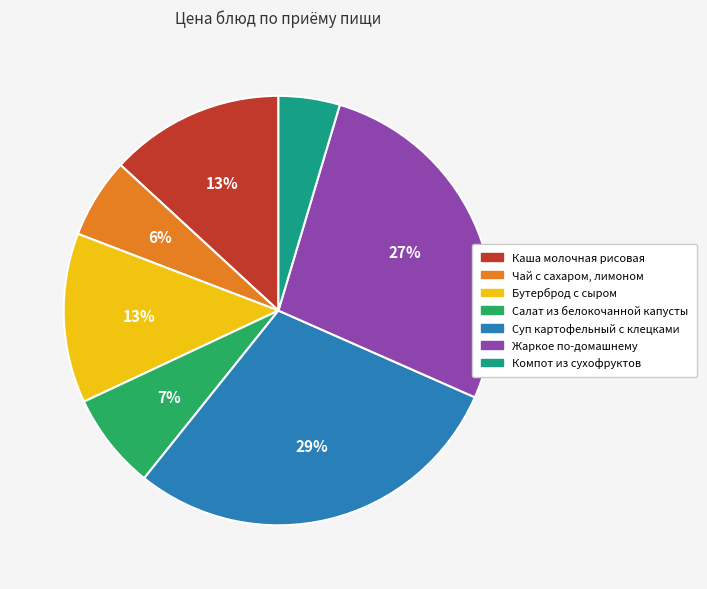

Combined, do Бутерброд с сыром and Салат из белокочанной капусты account for over 50%?

No